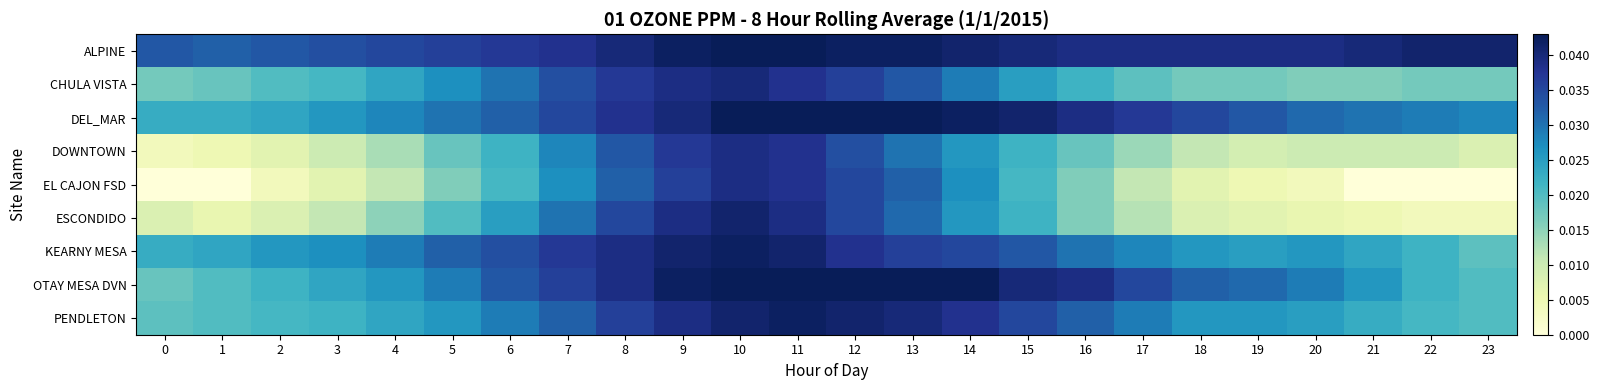

Reading right to left, extract all data points from this chart.

ALPINE: 23=0.0	22=0.0	21=0.0	20=0.0	19=0.0	18=0.0	17=0.0	16=0.0	15=0.0	14=0.0	13=0.0	12=0.0	11=0.0	10=0.0	9=0.0	8=0.0	7=0.0	6=0.0	5=0.0	4=0.0	3=0.0	2=0.0	1=0.0	0=0.0
CHULA VISTA: 23=0.0	22=0.0	21=0.0	20=0.0	19=0.0	18=0.0	17=0.0	16=0.0	15=0.0	14=0.0	13=0.0	12=0.0	11=0.0	10=0.0	9=0.0	8=0.0	7=0.0	6=0.0	5=0.0	4=0.0	3=0.0	2=0.0	1=0.0	0=0.0
DEL_MAR: 23=0.0	22=0.0	21=0.0	20=0.0	19=0.0	18=0.0	17=0.0	16=0.0	15=0.0	14=0.0	13=0.0	12=0.0	11=0.0	10=0.0	9=0.0	8=0.0	7=0.0	6=0.0	5=0.0	4=0.0	3=0.0	2=0.0	1=0.0	0=0.0
DOWNTOWN: 23=0.0	22=0.0	21=0.0	20=0.0	19=0.0	18=0.0	17=0.0	16=0.0	15=0.0	14=0.0	13=0.0	12=0.0	11=0.0	10=0.0	9=0.0	8=0.0	7=0.0	6=0.0	5=0.0	4=0.0	3=0.0	2=0.0	1=0.0	0=0.0
EL CAJON FSD: 23=0.0	22=0.0	21=0.0	20=0.0	19=0.0	18=0.0	17=0.0	16=0.0	15=0.0	14=0.0	13=0.0	12=0.0	11=0.0	10=0.0	9=0.0	8=0.0	7=0.0	6=0.0	5=0.0	4=0.0	3=0.0	2=0.0	1=0.0	0=0.0
ESCONDIDO: 23=0.0	22=0.0	21=0.0	20=0.0	19=0.0	18=0.0	17=0.0	16=0.0	15=0.0	14=0.0	13=0.0	12=0.0	11=0.0	10=0.0	9=0.0	8=0.0	7=0.0	6=0.0	5=0.0	4=0.0	3=0.0	2=0.0	1=0.0	0=0.0
KEARNY MESA: 23=0.0	22=0.0	21=0.0	20=0.0	19=0.0	18=0.0	17=0.0	16=0.0	15=0.0	14=0.0	13=0.0	12=0.0	11=0.0	10=0.0	9=0.0	8=0.0	7=0.0	6=0.0	5=0.0	4=0.0	3=0.0	2=0.0	1=0.0	0=0.0
OTAY MESA DVN: 23=0.0	22=0.0	21=0.0	20=0.0	19=0.0	18=0.0	17=0.0	16=0.0	15=0.0	14=0.0	13=0.0	12=0.0	11=0.0	10=0.0	9=0.0	8=0.0	7=0.0	6=0.0	5=0.0	4=0.0	3=0.0	2=0.0	1=0.0	0=0.0
PENDLETON: 23=0.0	22=0.0	21=0.0	20=0.0	19=0.0	18=0.0	17=0.0	16=0.0	15=0.0	14=0.0	13=0.0	12=0.0	11=0.0	10=0.0	9=0.0	8=0.0	7=0.0	6=0.0	5=0.0	4=0.0	3=0.0	2=0.0	1=0.0	0=0.0